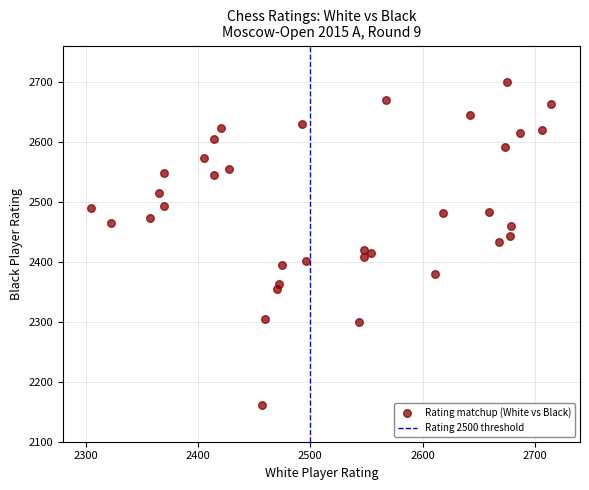

What is the range of X values (max minus min)?

409